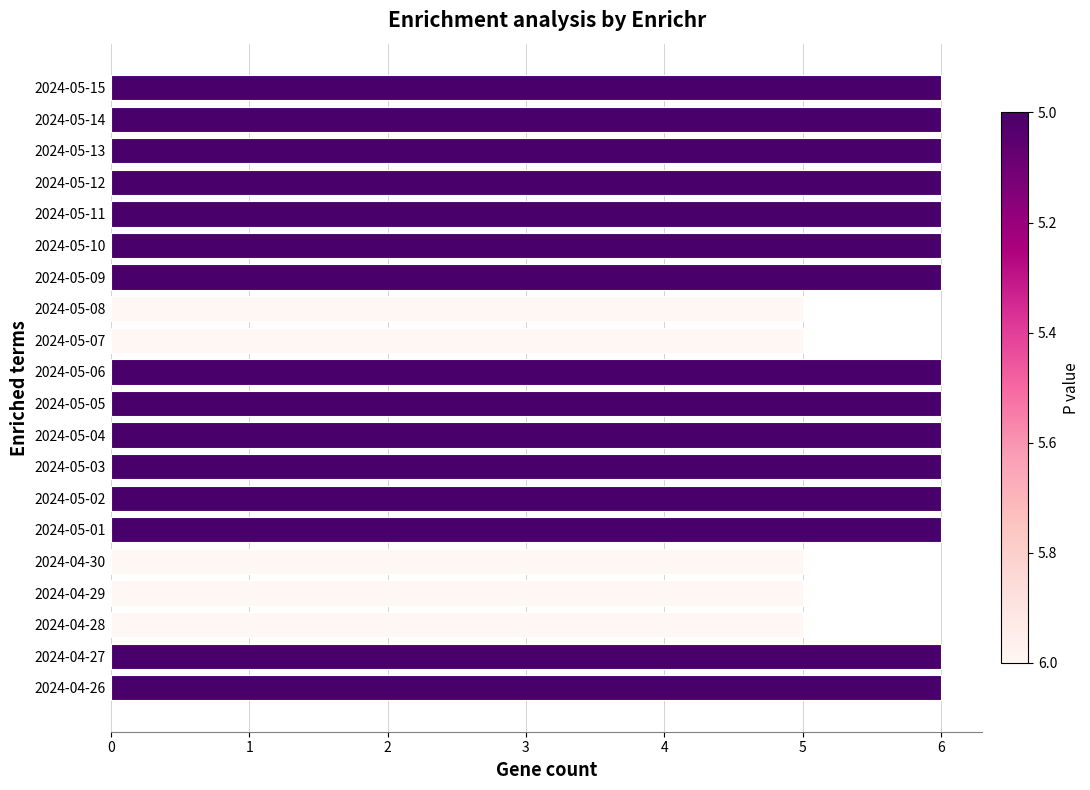

Which has a higher value, 2024-05-05 or 2024-04-28?

2024-05-05